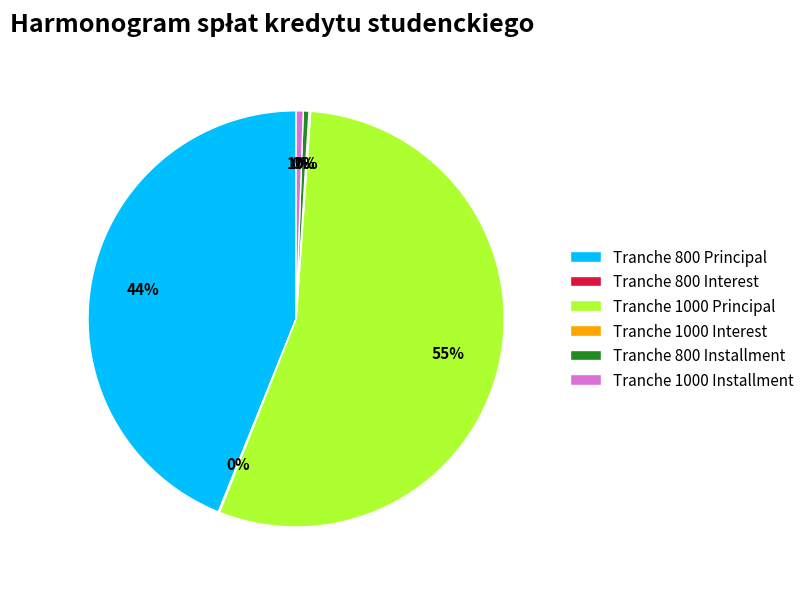

Is it true that Tranche 1000 Installment is 11% of the pie?

False